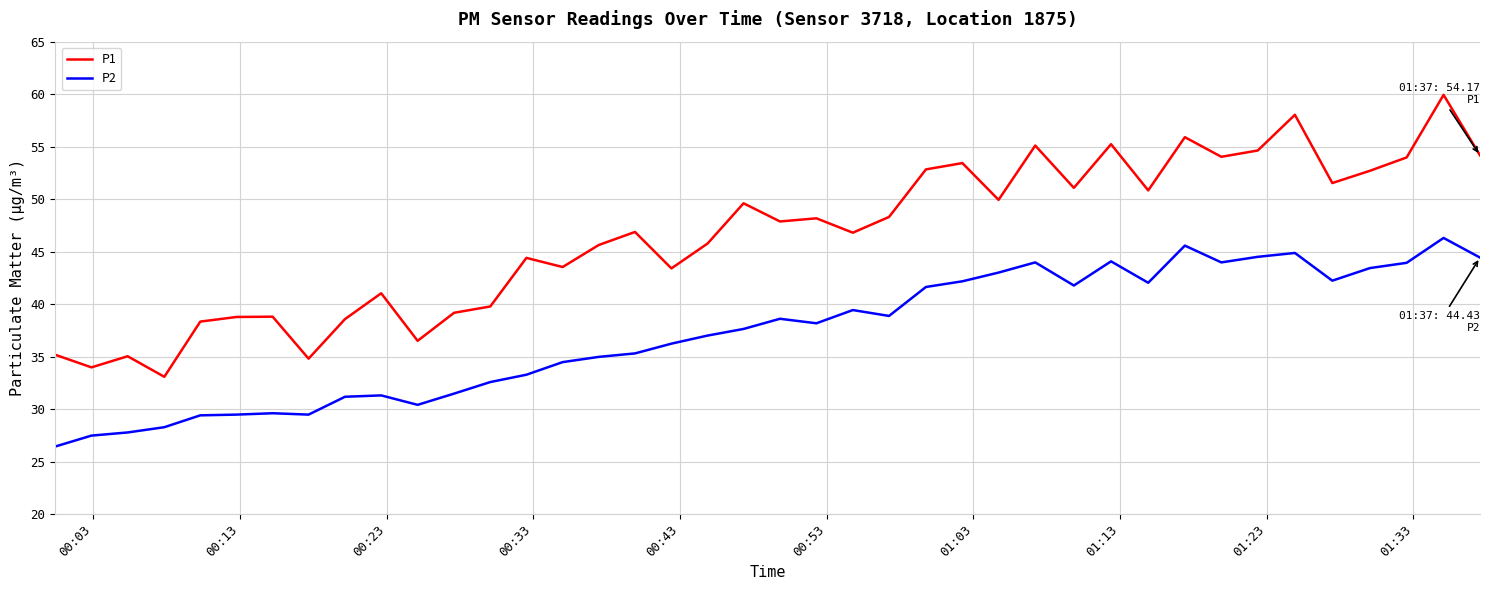

True or false: P2 and P1 cross at least once.

False